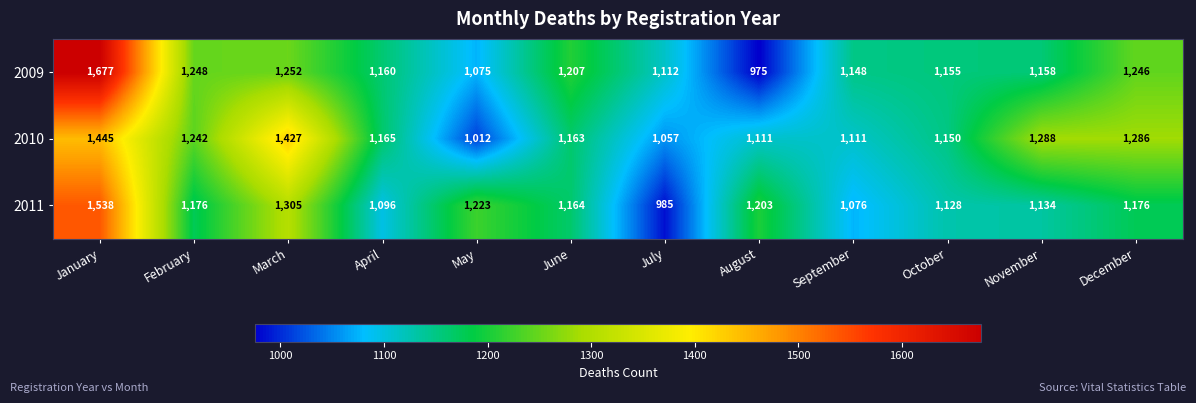

Which series has the widest spread of values?

2009